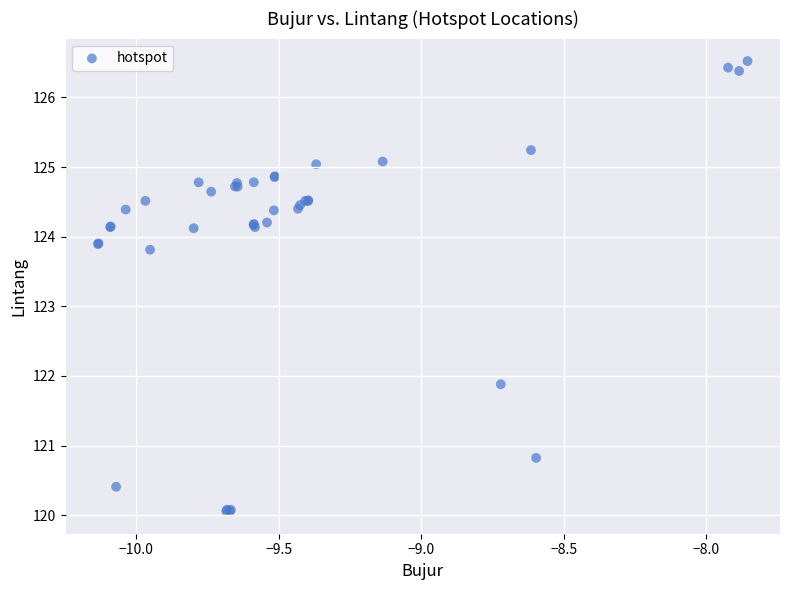

What Y value in the scatter plot is closest to 123?

123.8